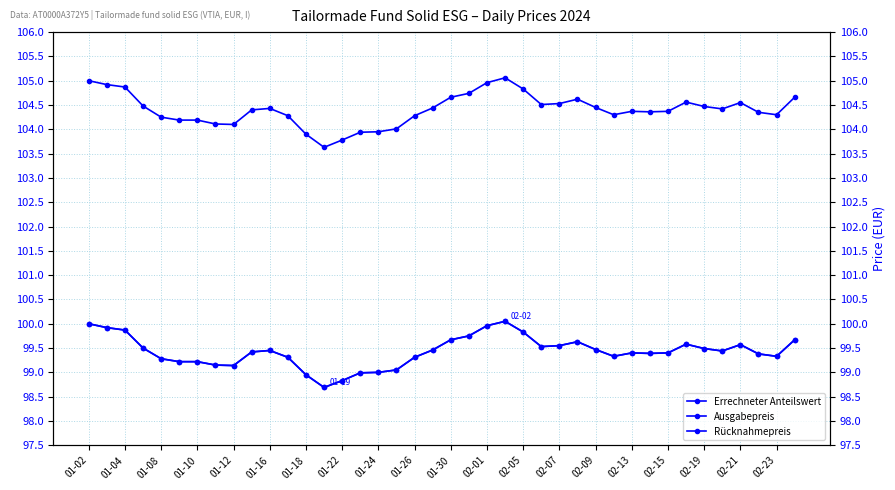

What value does the Ausgabepreis series have at 01-16?

104.2